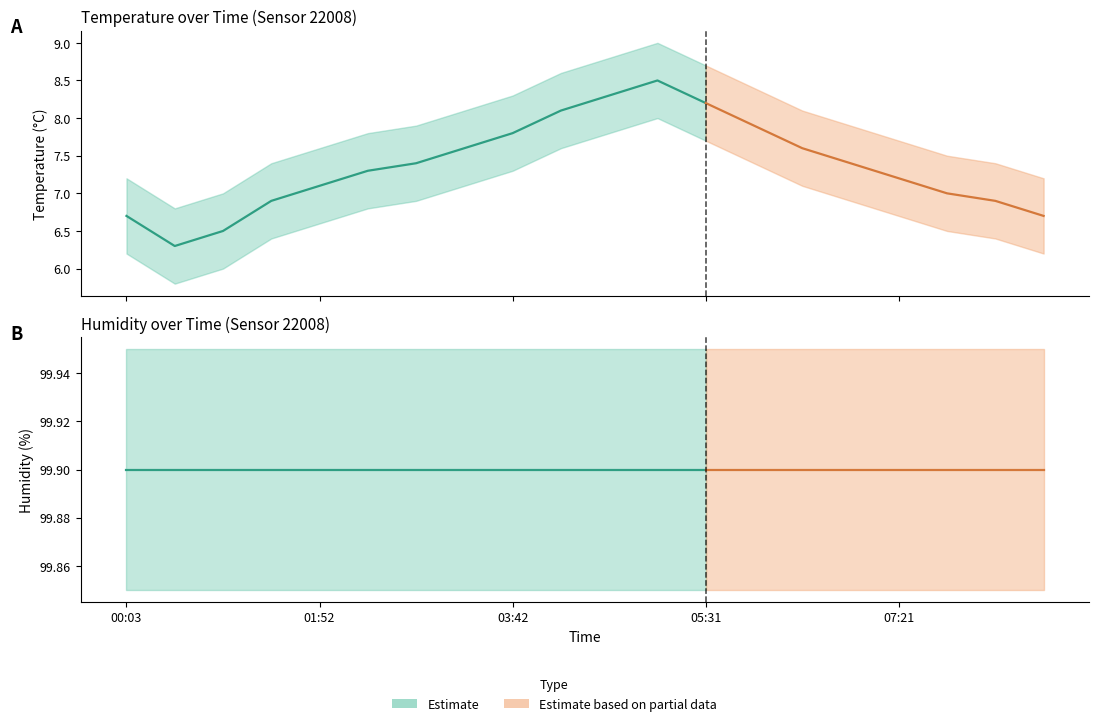

True or false: temperature and humidity intersect in this chart.

False